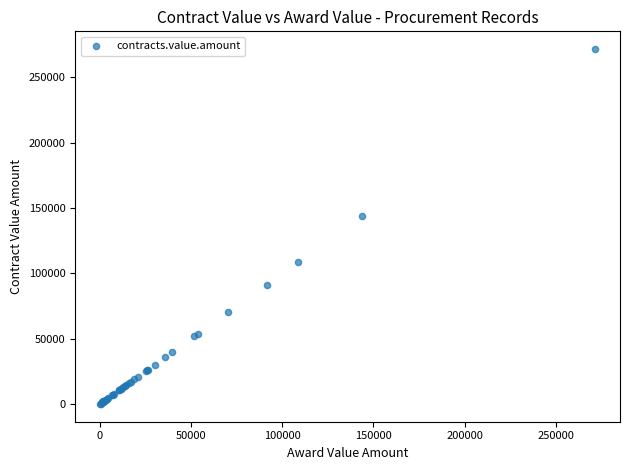

What Y value in the scatter plot is closest to 135840?

144000.0